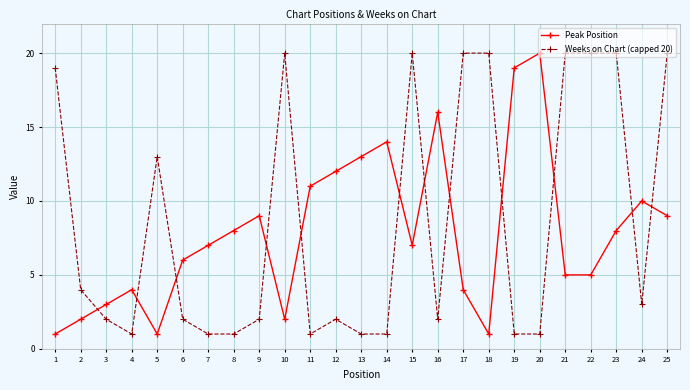

Between 21 and 23, which series saw the biggest shift?

Peak Position